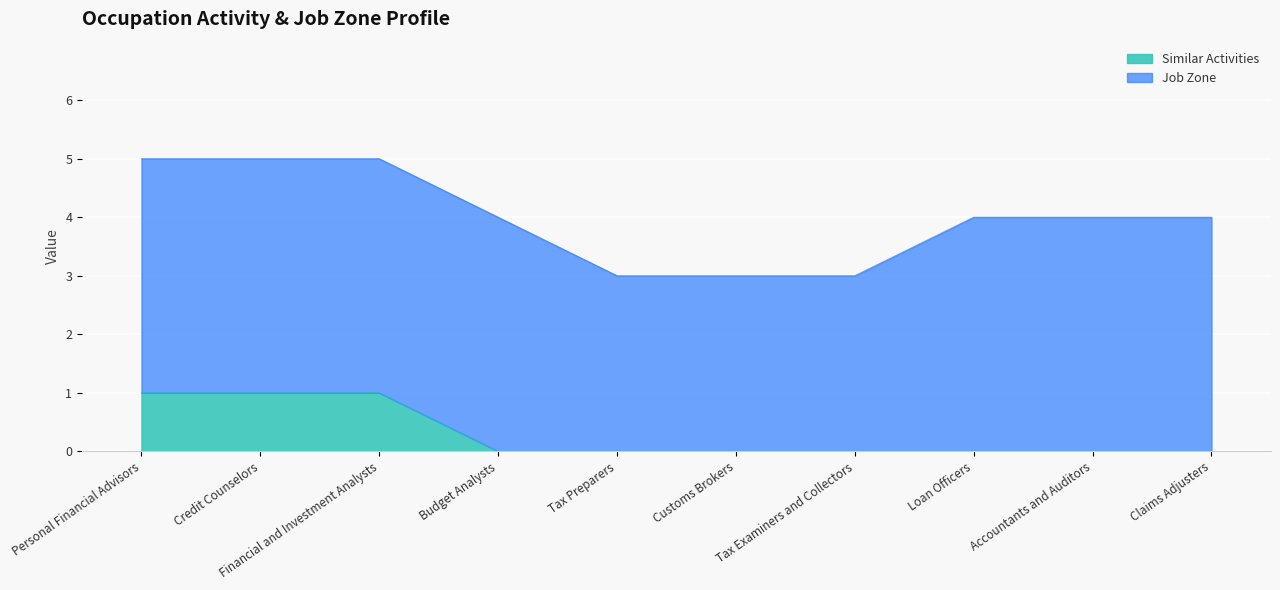

What is the change in value from Financial and Investment Analysts to Accountants and Auditors?

-1